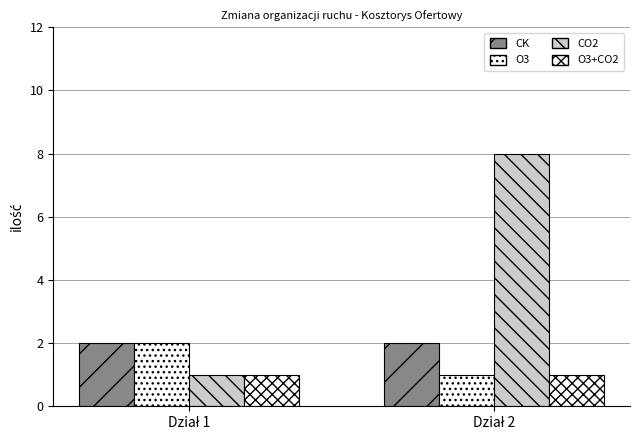

Does the chart contain stacked bars?

No